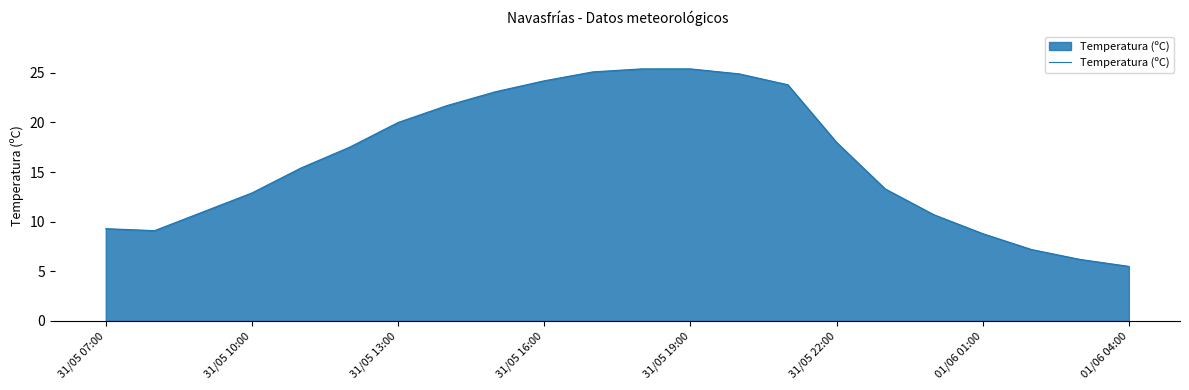

Reading left to right, list all the values displayed in this chart.

9.3	9.1	11.0	12.9	15.4	17.5	20.0	21.7	23.1	24.2	25.1	25.4	25.4	24.9	23.8	18.0	13.3	10.7	8.8	7.2	6.2	5.5